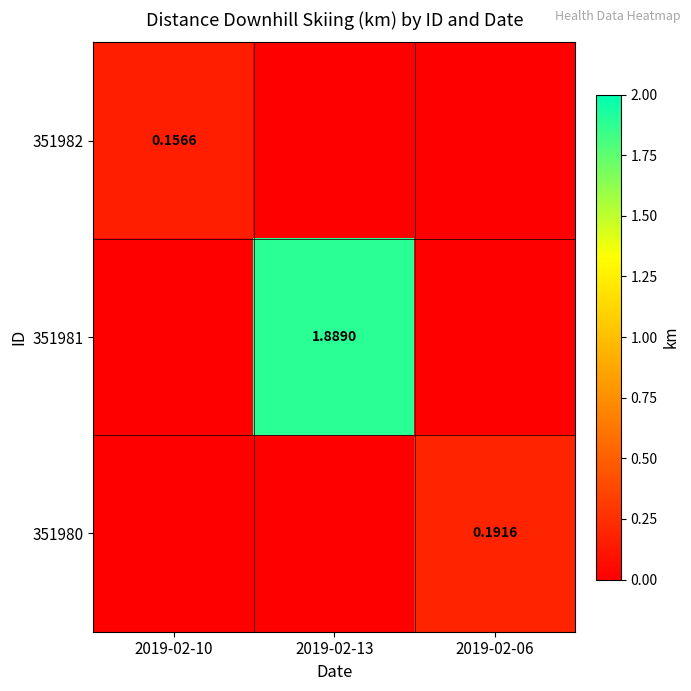

How many categories are shown in the chart?

3